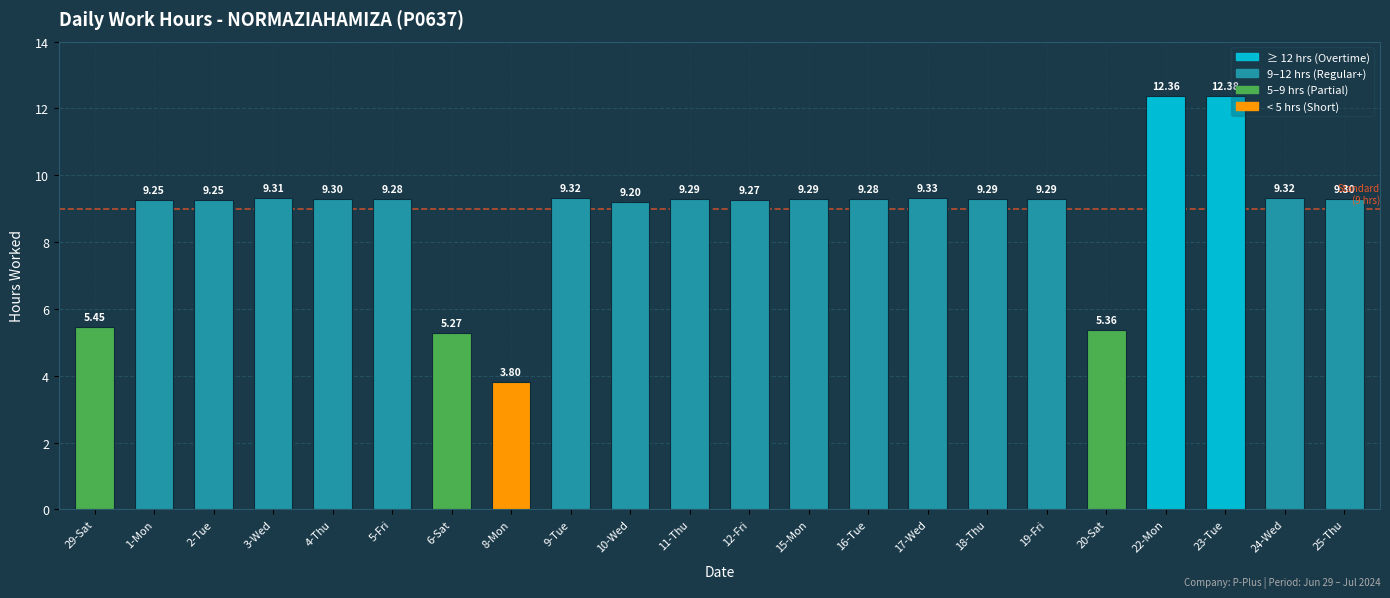

What is the sum of the values at 24-Wed and 8-Mon?

13.1